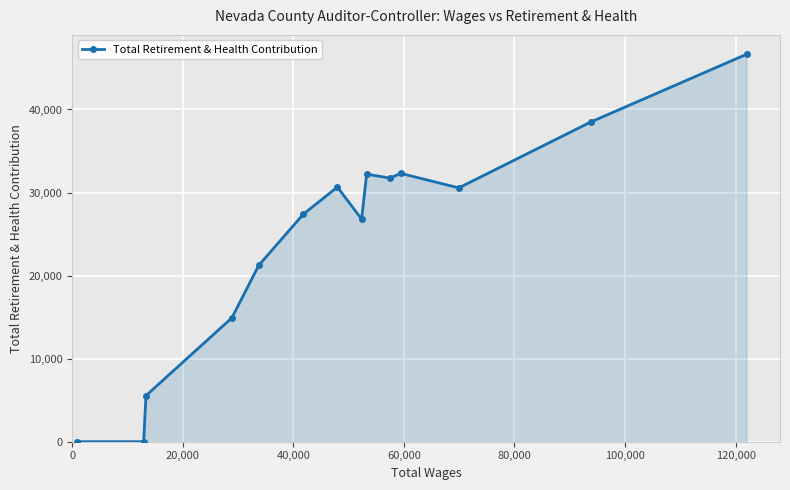

What is the maximum value shown in the chart?

46650